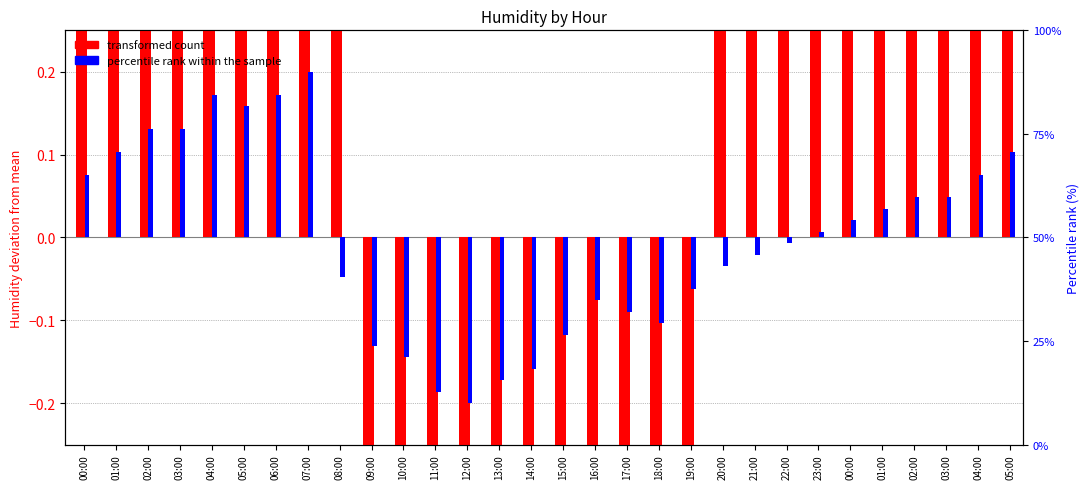

What is the value of the transformed count bar at the 23rd from the left?

3.2